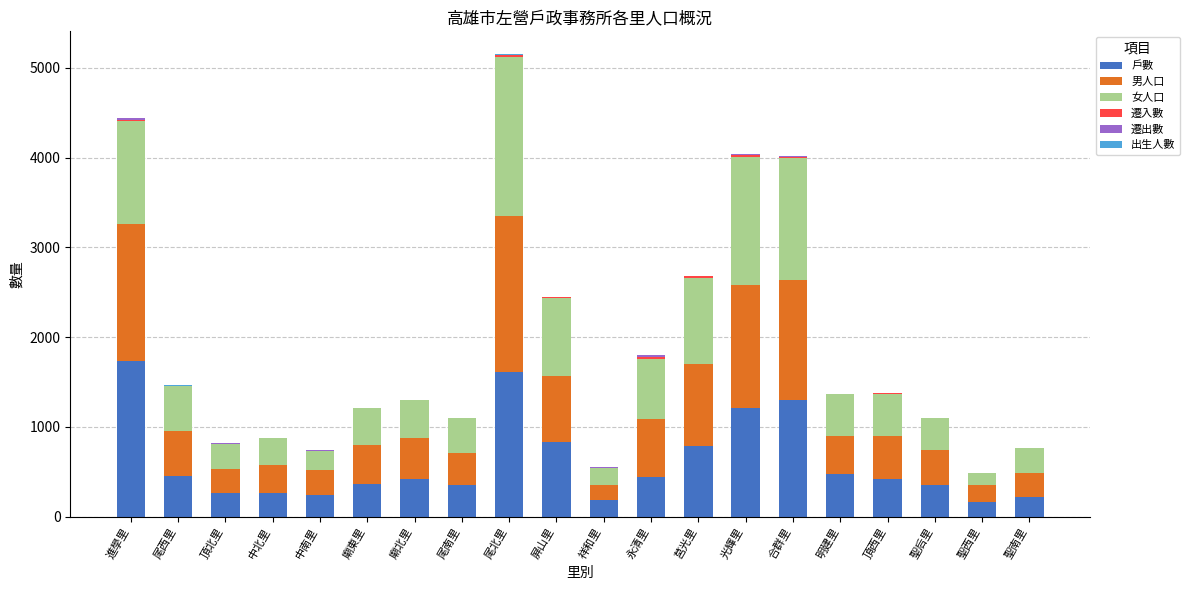

At which category is the sum across all series the highest?

尾北里